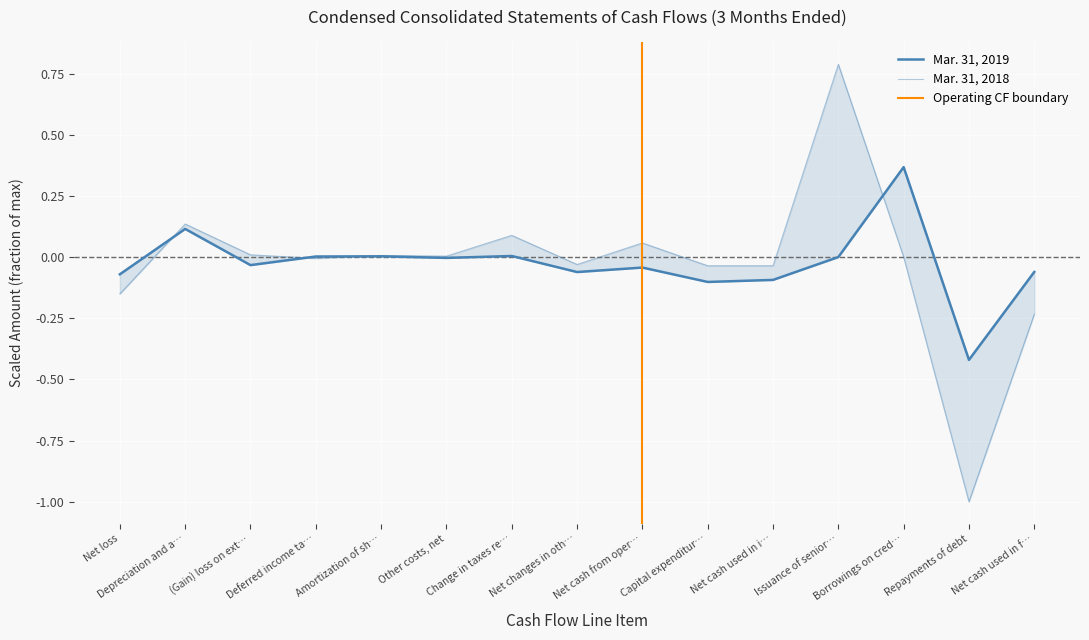

Where do Mar. 31, 2019 and Mar. 31, 2018 first cross each other?

Net loss and Depreciation and a…